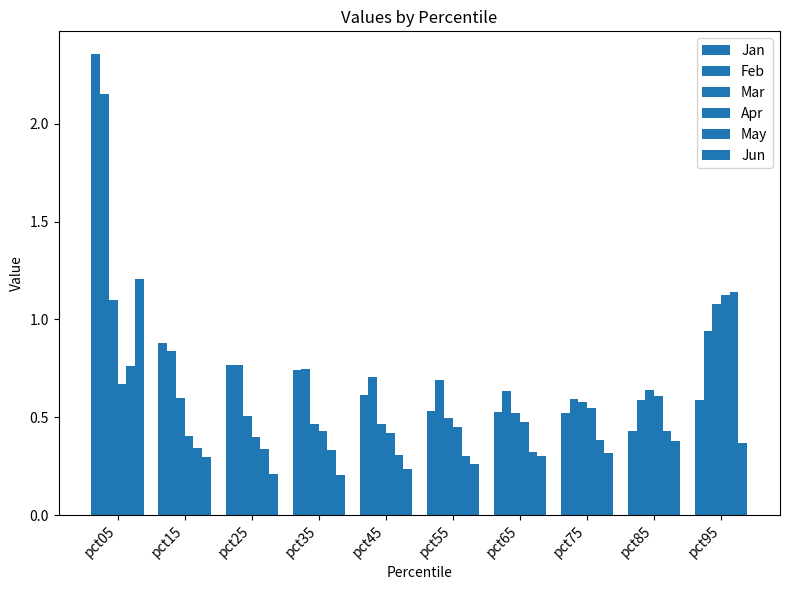

At which label is May closest to 0?

pct55